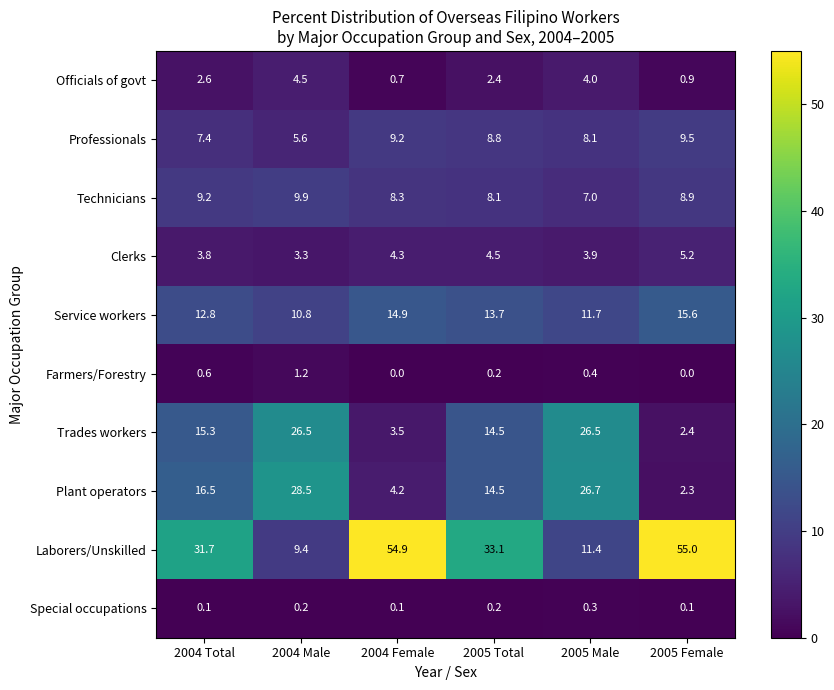

List the series in order of their peak value, lowest first.

Special occupations, Farmers/Forestry, Officials of govt, Clerks, Professionals, Technicians, Service workers, Trades workers, Plant operators, Laborers/Unskilled